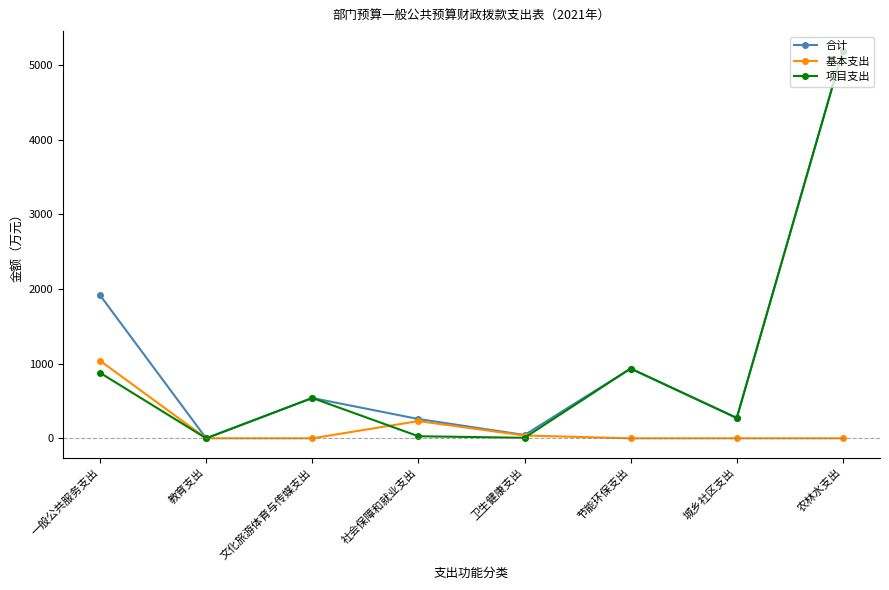

What is the label of the 1st point from the right?

农林水支出